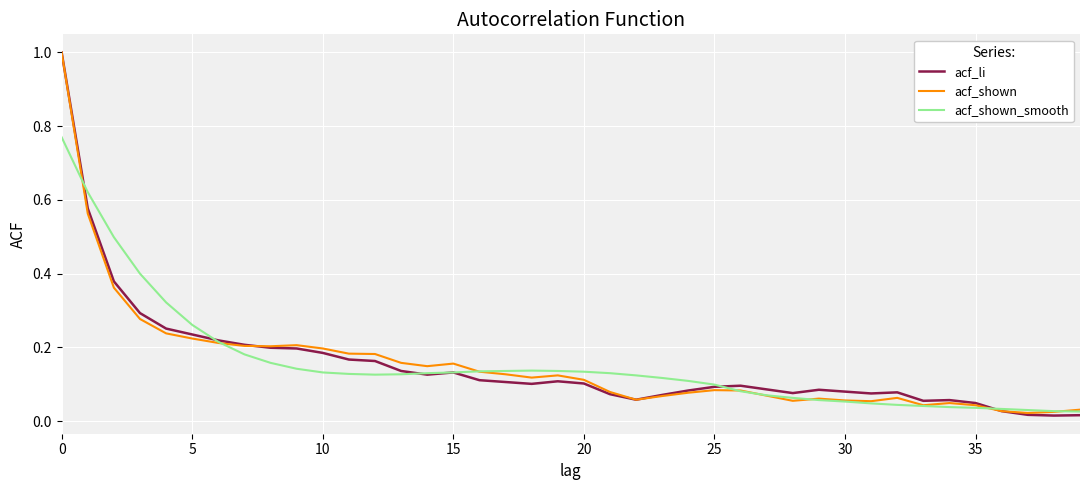

What is the greatest value displayed?

1.0